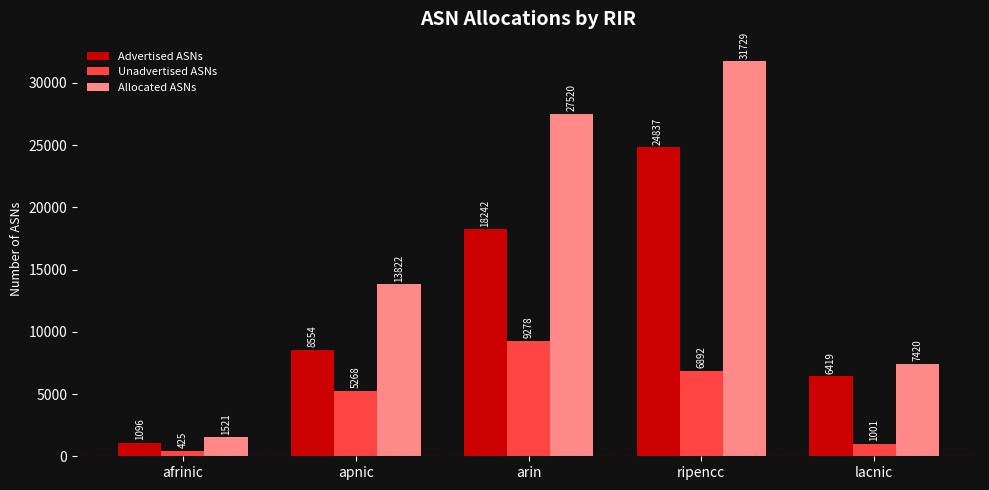

At which category is the sum across all series the highest?

ripencc